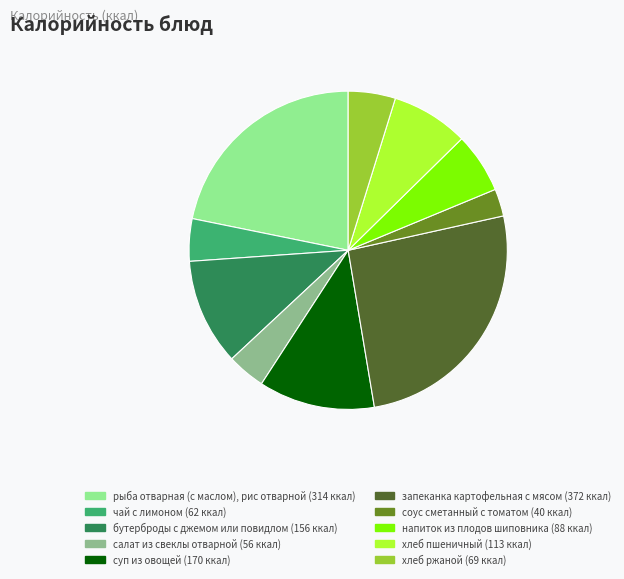

Which category has the biggest portion of the pie?

запеканка картофельная с мясом